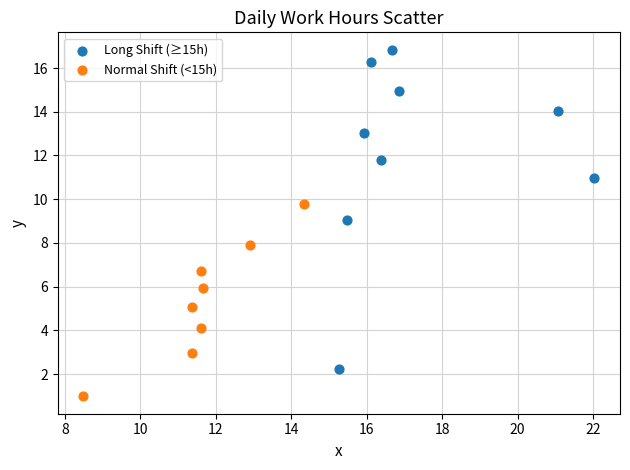

Which series has the largest Y range (max minus min)?

Long Shift (≥15h)